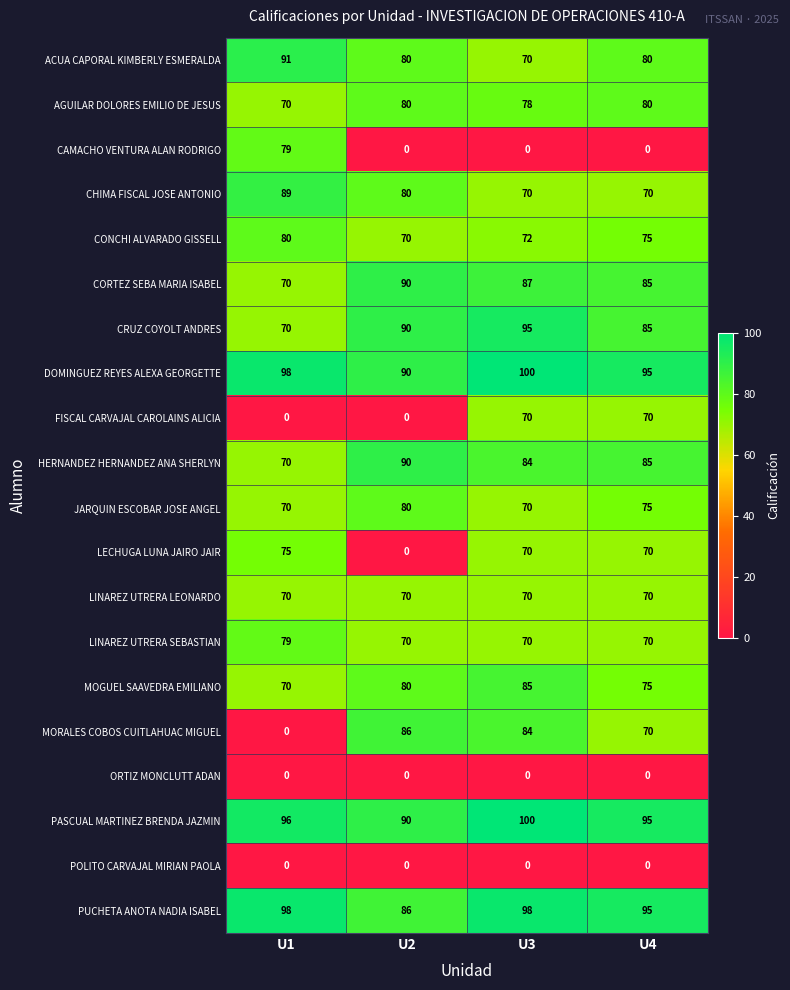

At how many categories does at least one series exceed 53?

4